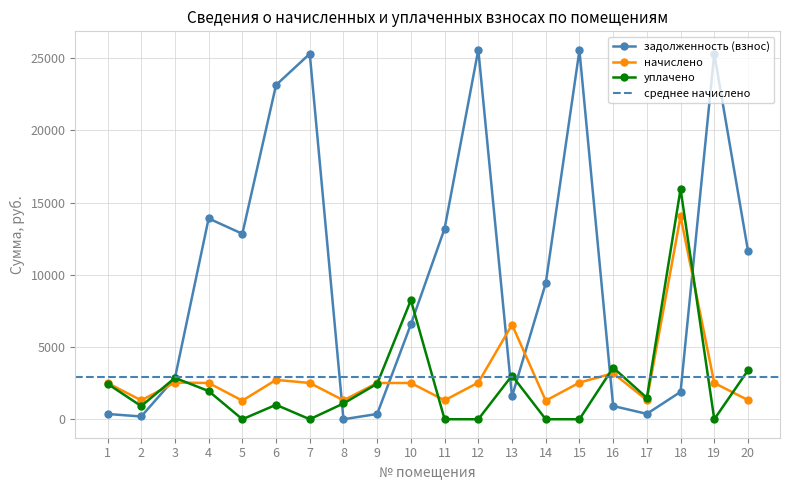

Between 16 and 20, which series saw the biggest shift?

задолженность (взнос)